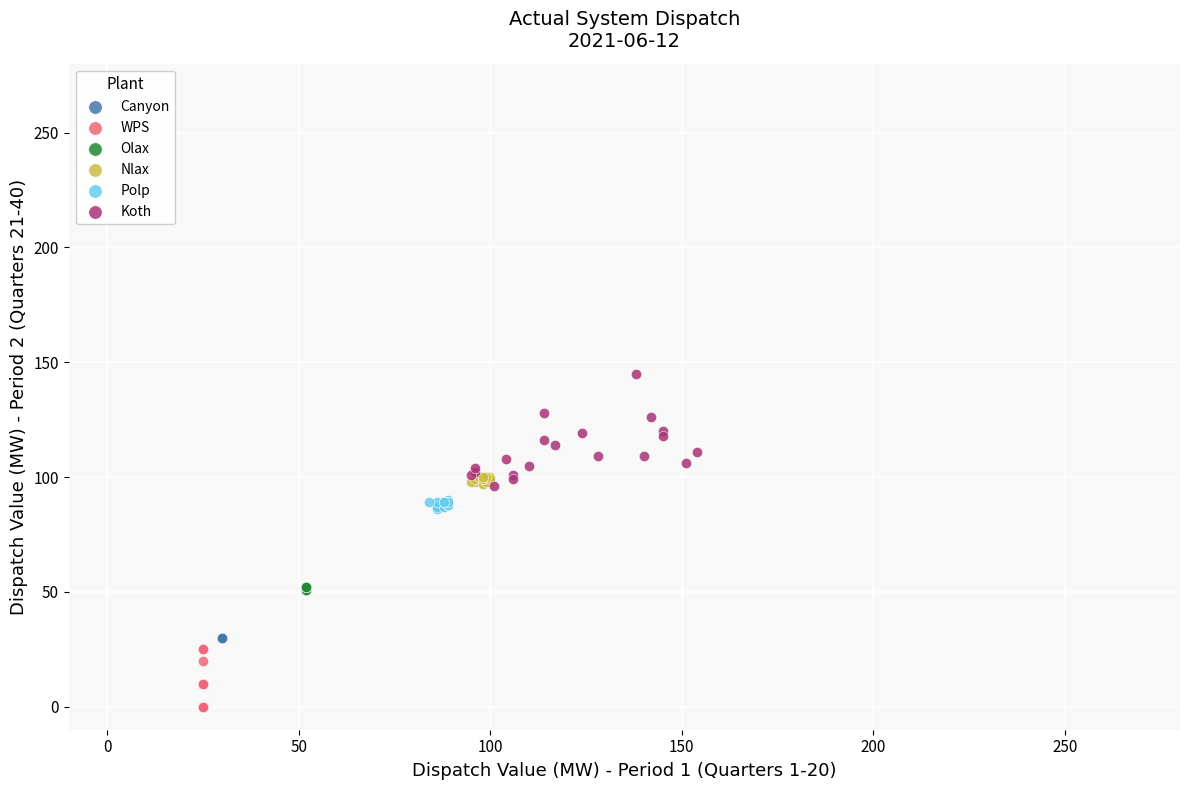

Which series reaches the minimum Y coordinate?

WPS